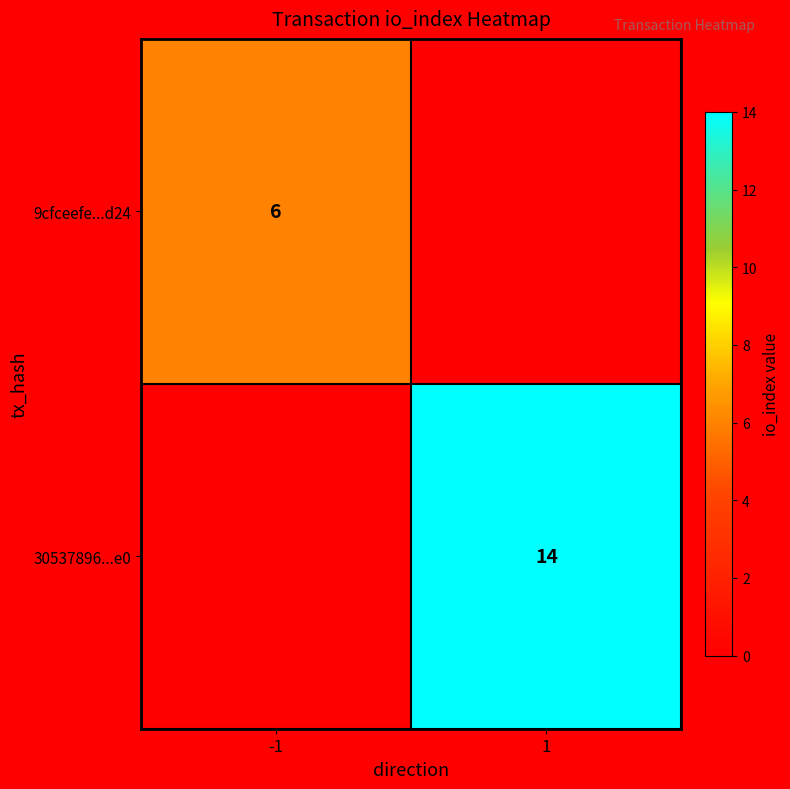

True or false: 9cfceefe...d24 has a value of 10 at -1.

False